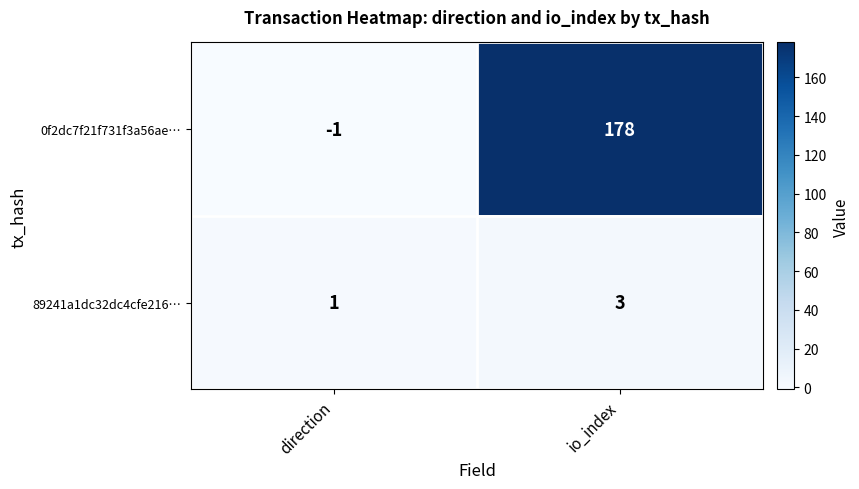

How many series are shown in this chart?

2